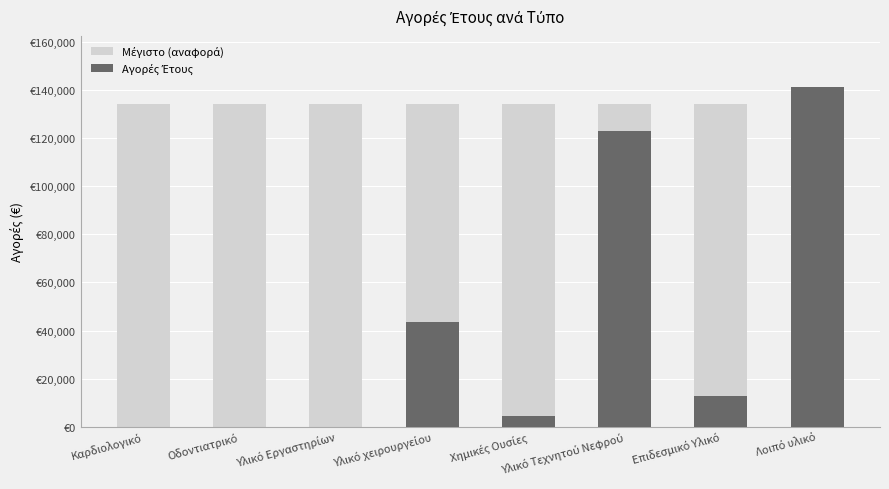

Where is Αγορές Έτους nearest to the value 70711?

Υλικό χειρουργείου